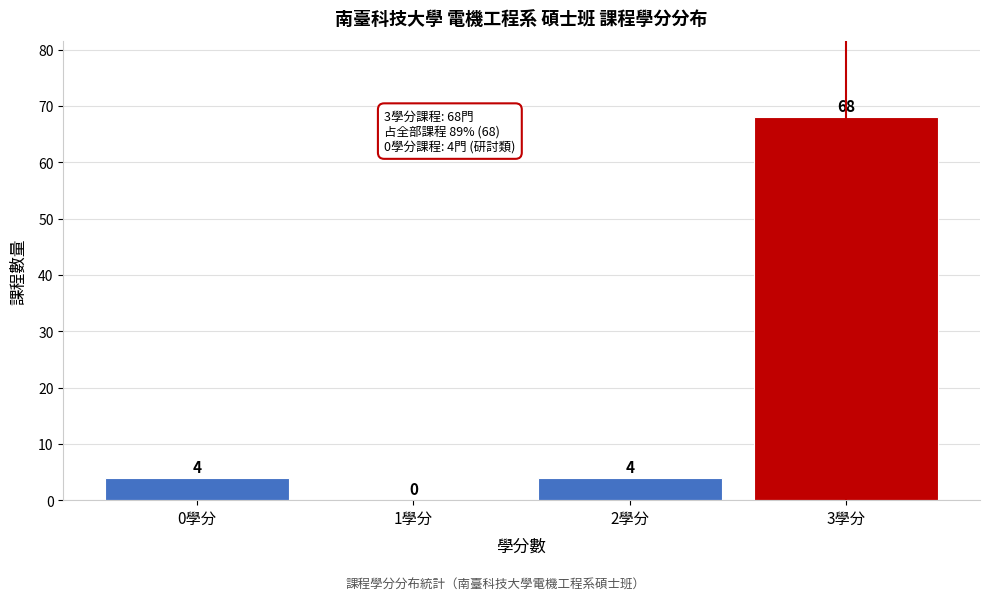

How tall is the bar that spans -0.5 to 0.5 on the x-axis?

4